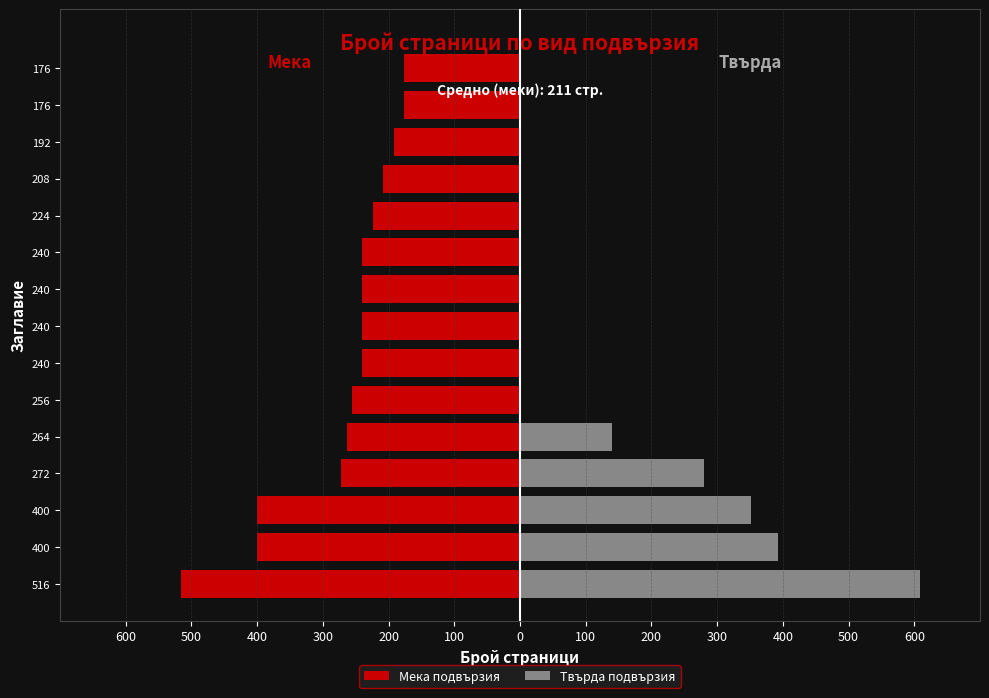

What is the value of the Мека подвързия bar at the 5th from the left?

-264